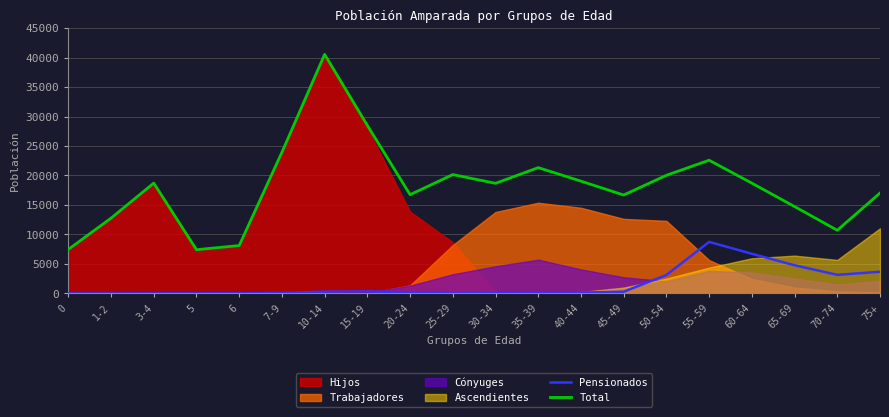

Is it true that Pensionados equals 30 at 7-9?

False